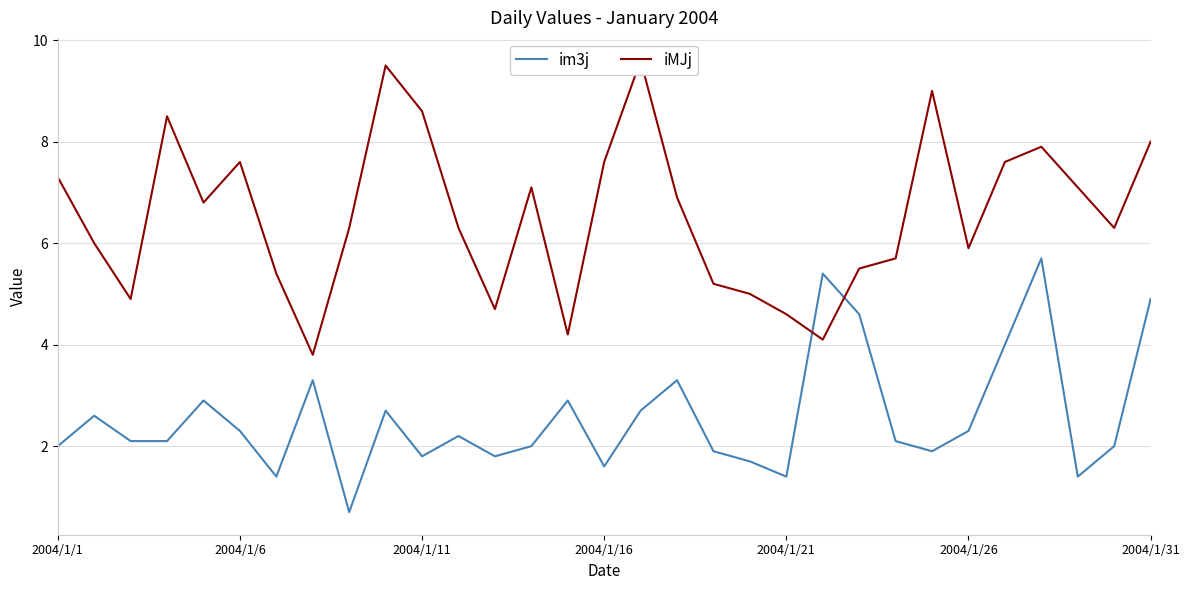

How many data points in iMJj are less than 6?

12